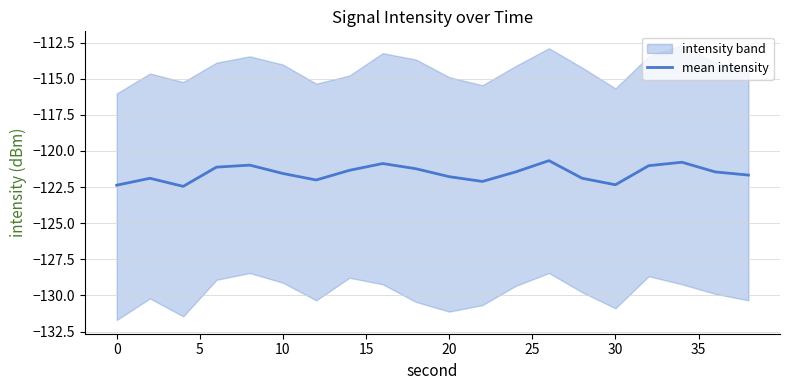

True or false: mean intensity has a value of -122.3 at 30.

True